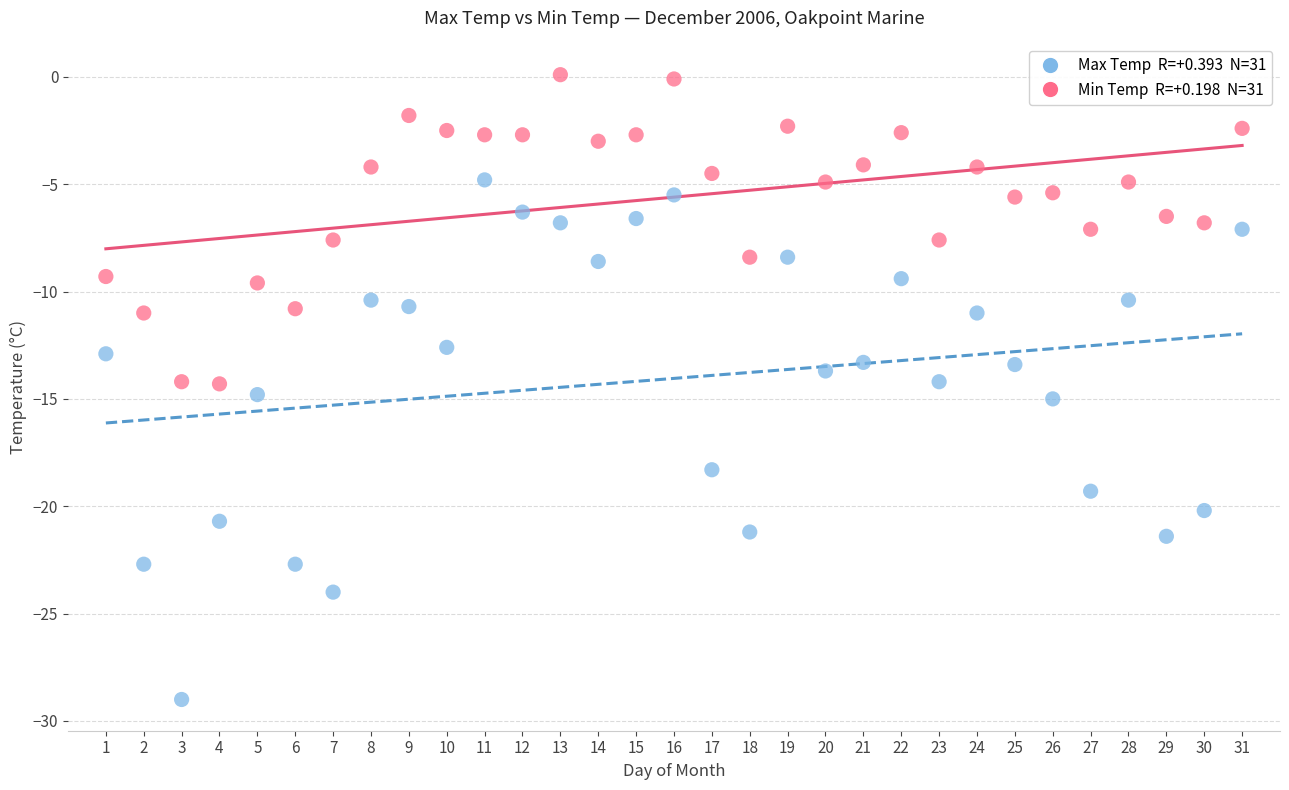

Across all data points, what is the range of Y values (max minus min)?

29.1